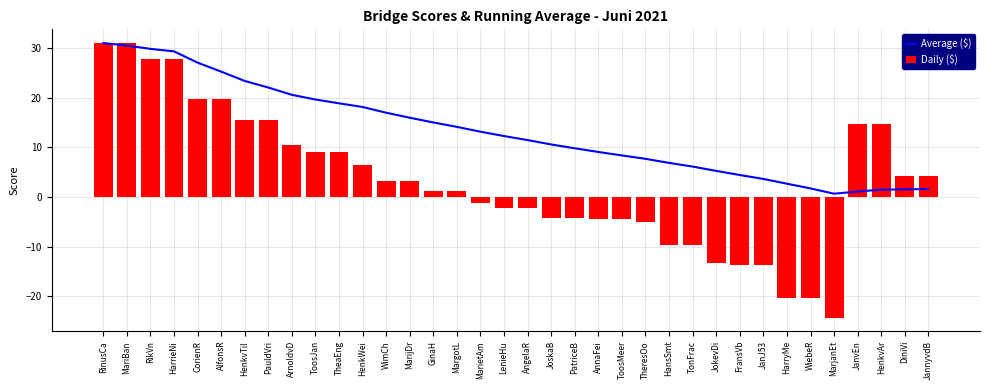

Are the bars horizontal?

No